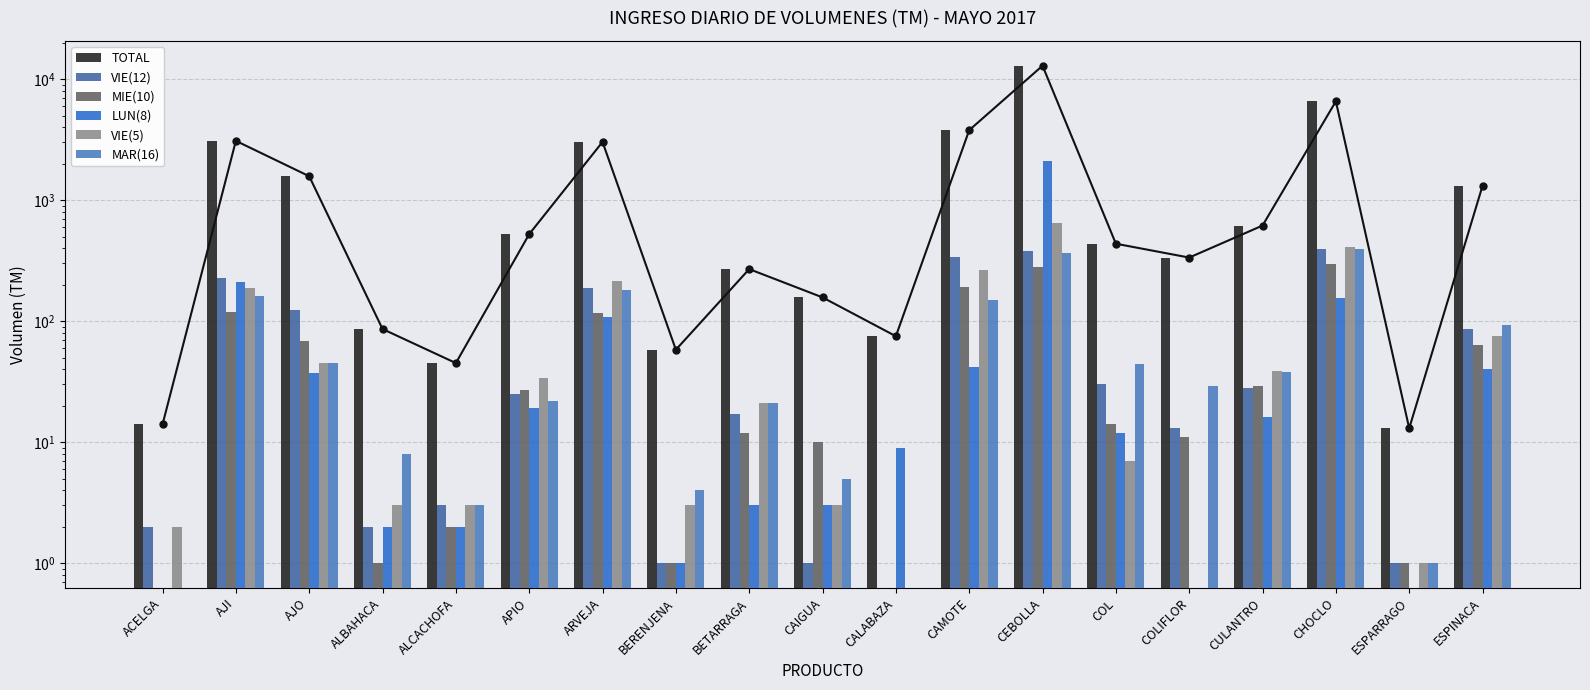

What is the label of the 2nd bar from the right?

ESPARRAGO